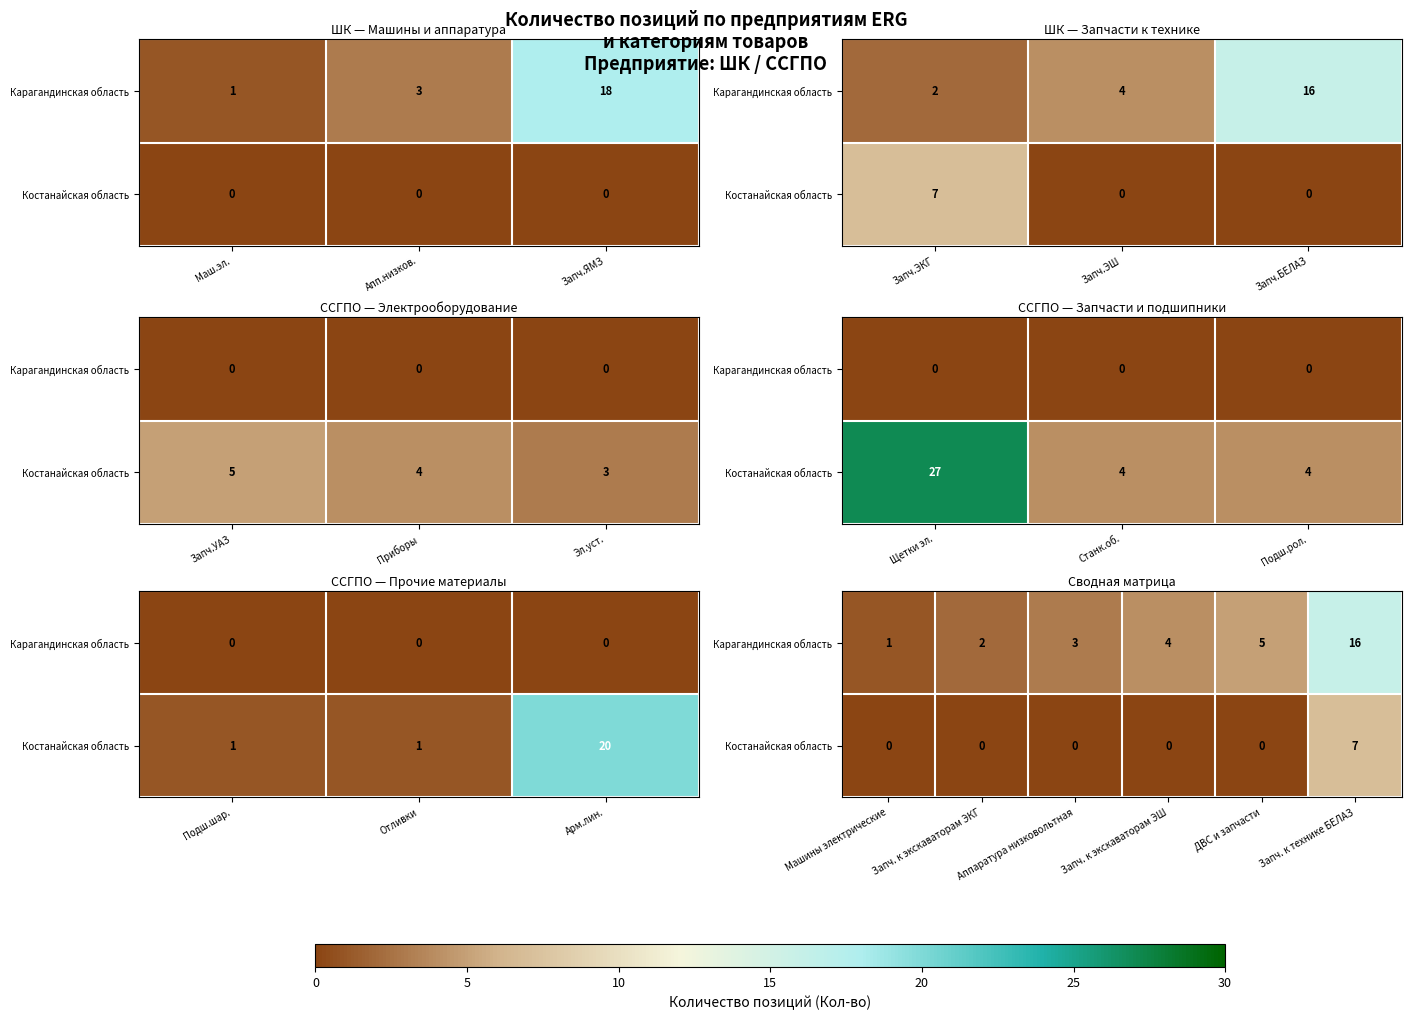

How many series are shown in this chart?

2